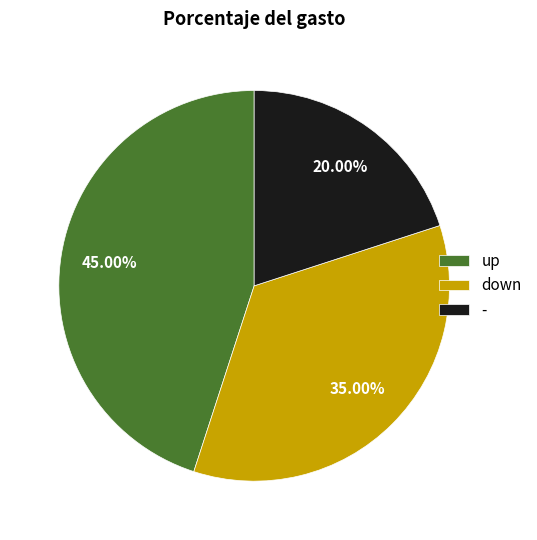

What percentage is the up slice, to the nearest percent?

45%